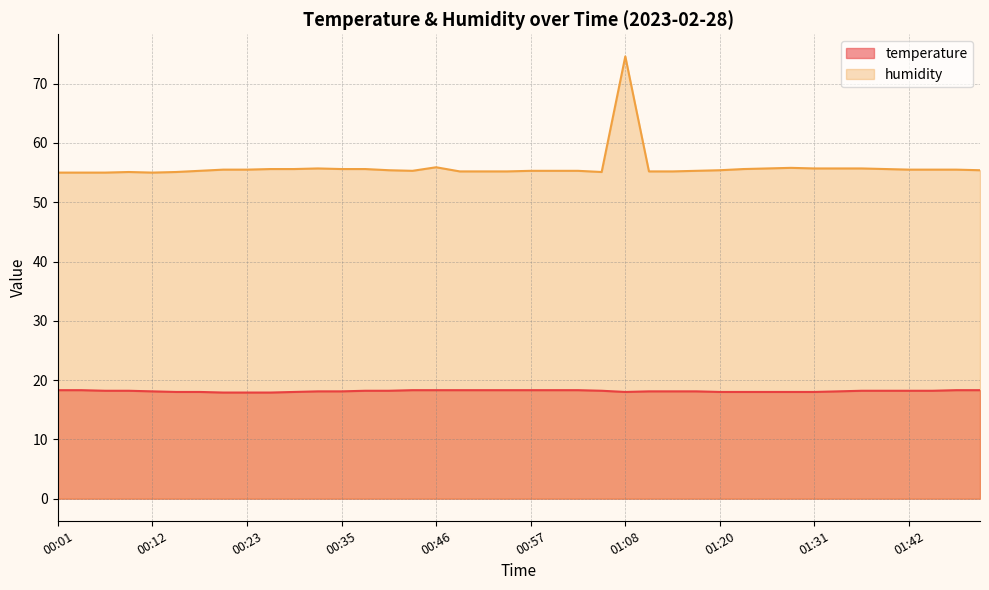

What is the sum of all temperature values?

725.8